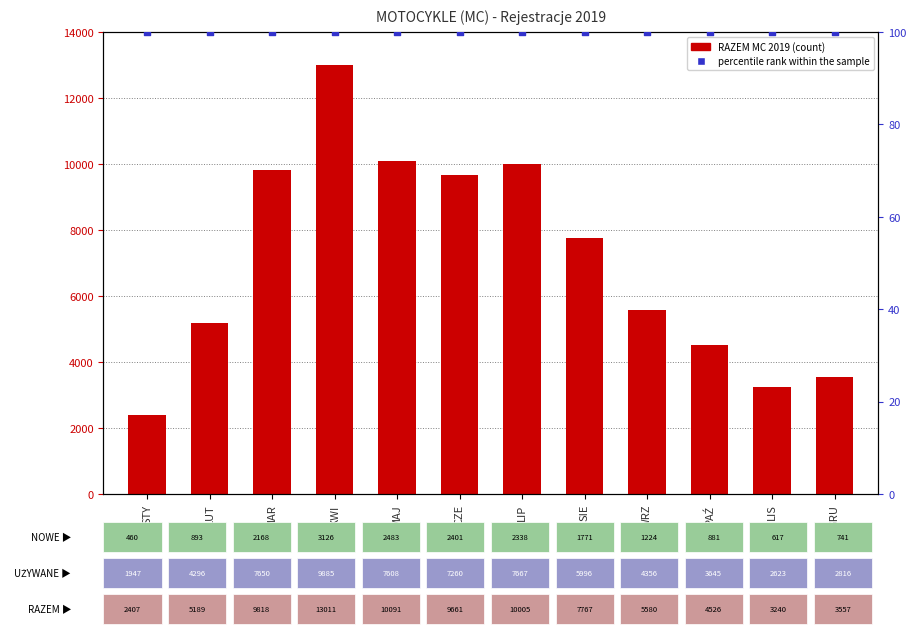

Which series contains the highest Y value?

RAZEM MC 2019